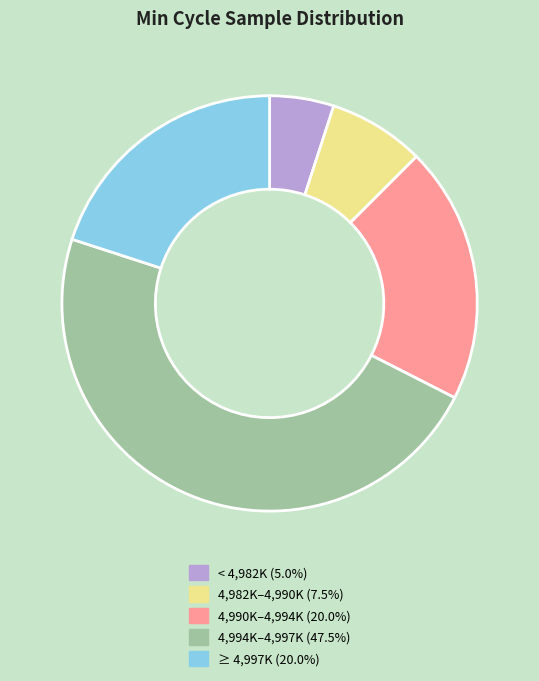

What is the ratio of the value at 4,994K–4,997K (47.5%) to the value at 4,990K–4,994K (20.0%)?

2.4